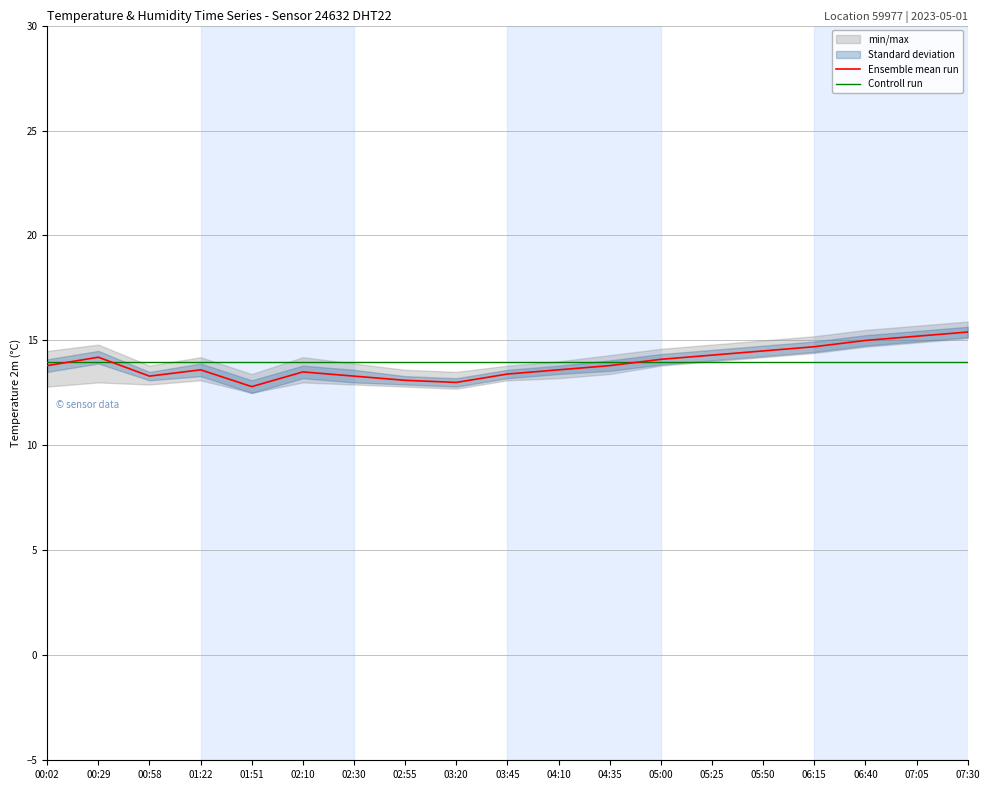

What is the label of the 17th point from the right?

00:58